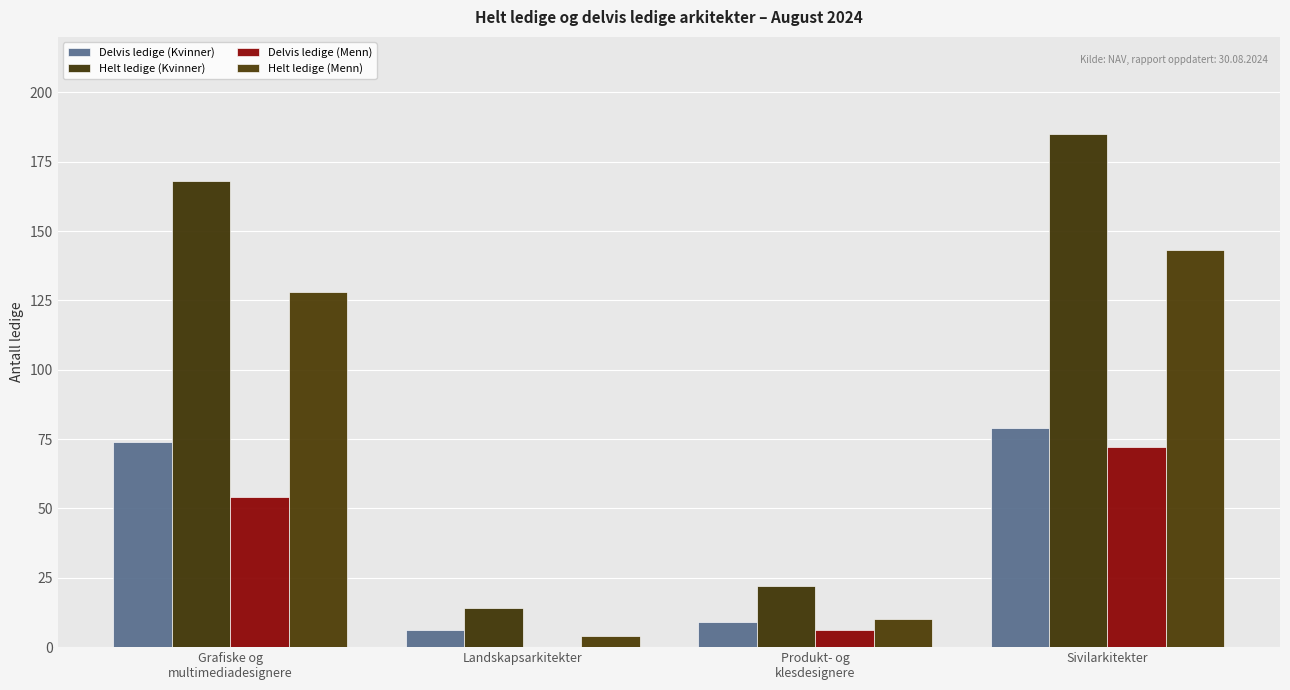

What are all the series names shown in the legend?

Delvis ledige (Kvinner), Helt ledige (Kvinner), Delvis ledige (Menn), Helt ledige (Menn)